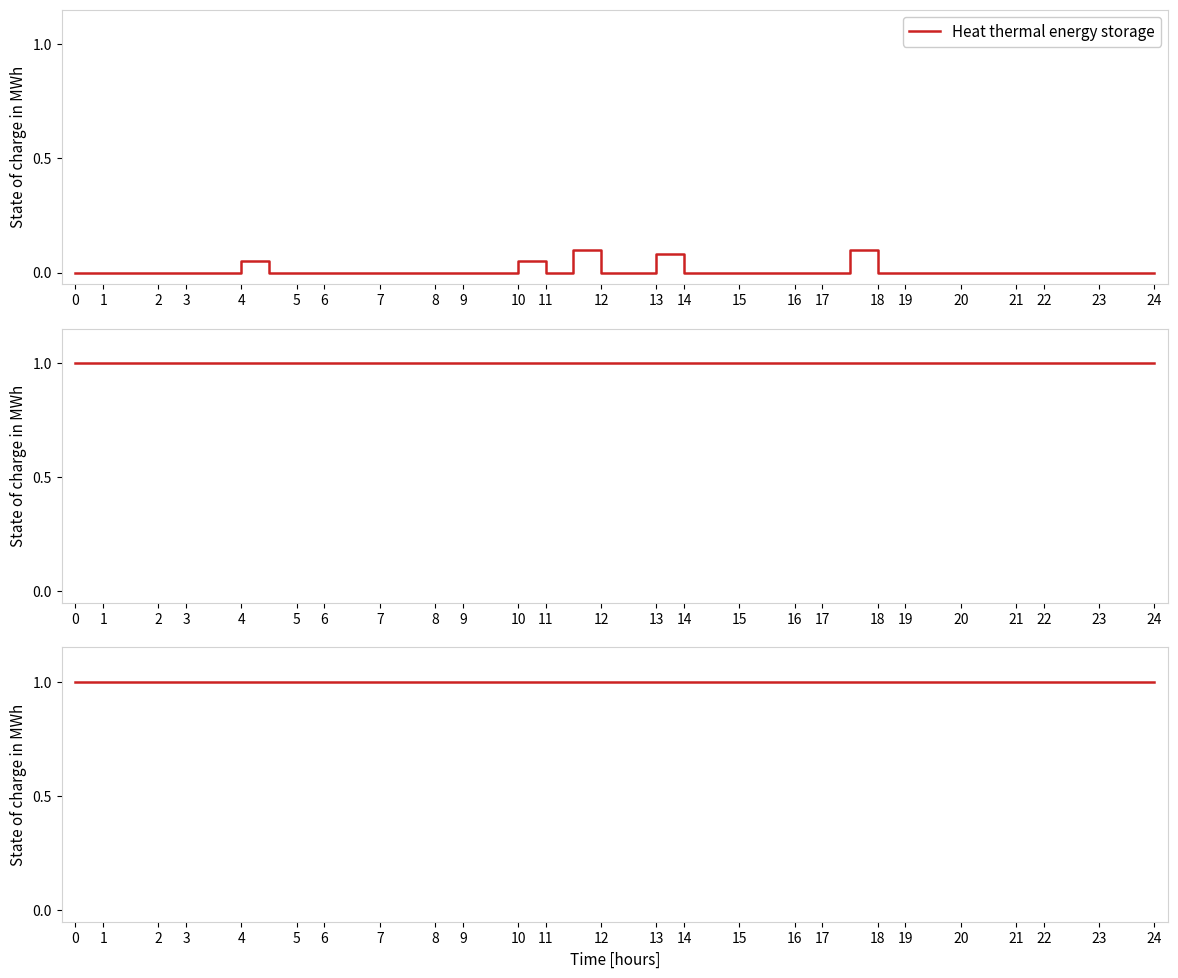

True or false: Heat thermal energy storage has a value of 0.0 at 0.

True